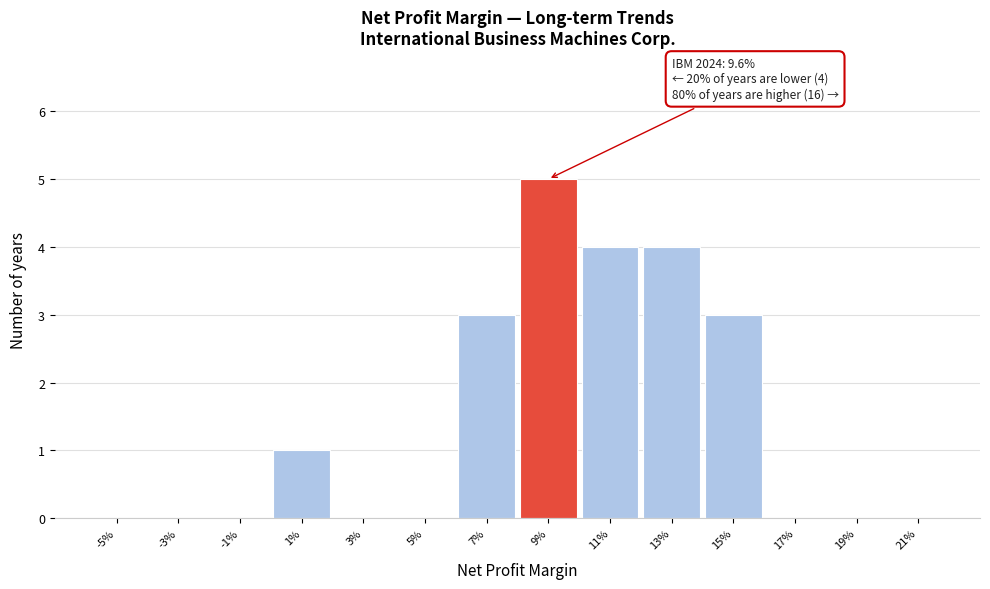

Reading left to right, list all the values displayed in this chart.

-5%=0	-3%=0	-1%=0	1%=1	3%=0	5%=0	7%=3	9%=5	11%=4	13%=4	15%=3	17%=0	19%=0	21%=0